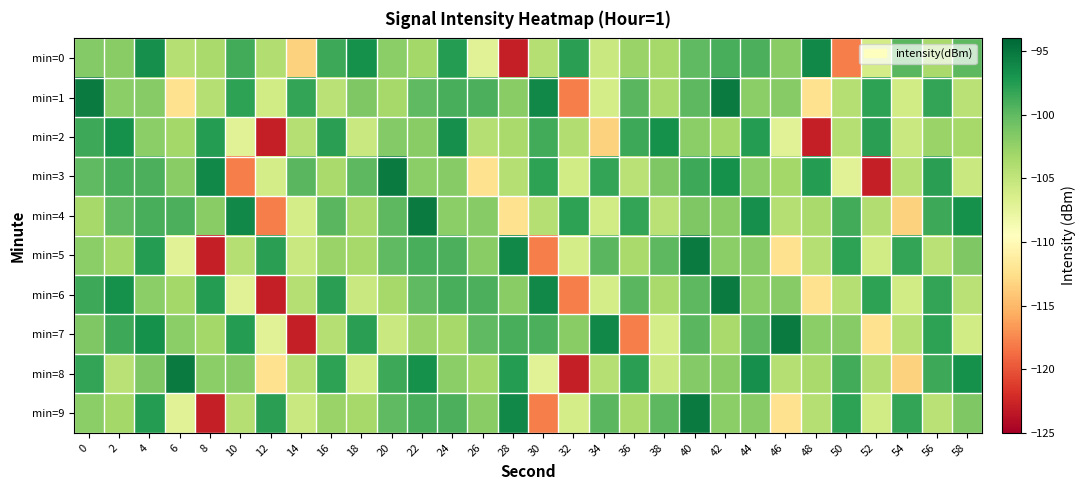

List the series in order of their peak value, highest first.

min=1, min=3, min=4, min=5, min=6, min=7, min=8, min=9, min=0, min=2